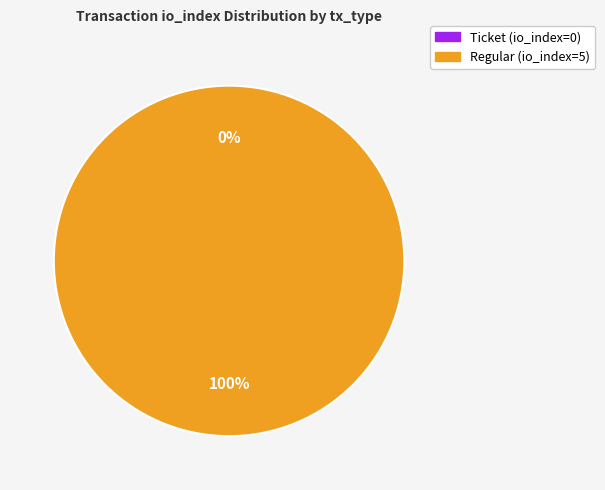

True or false: Regular (io_index=5) accounts for 100% of the total.

True